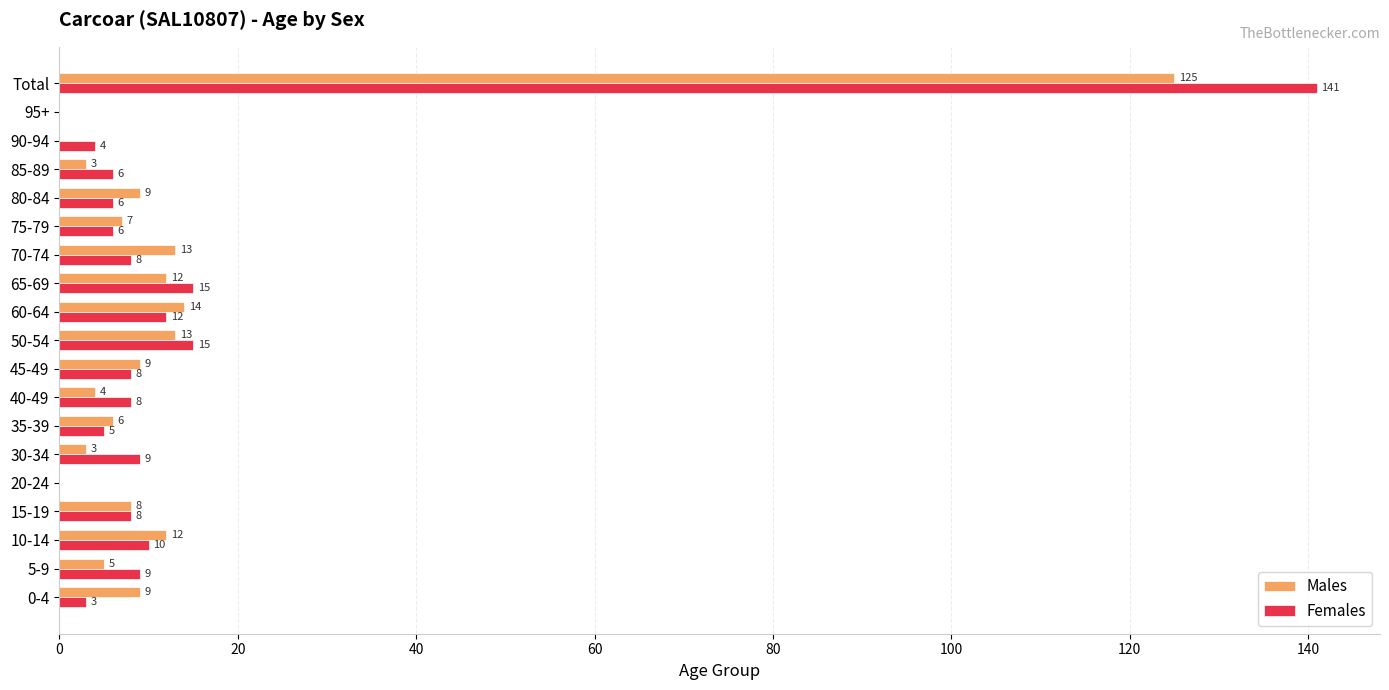

True or false: Females has a value of 21 at 50-54.

False